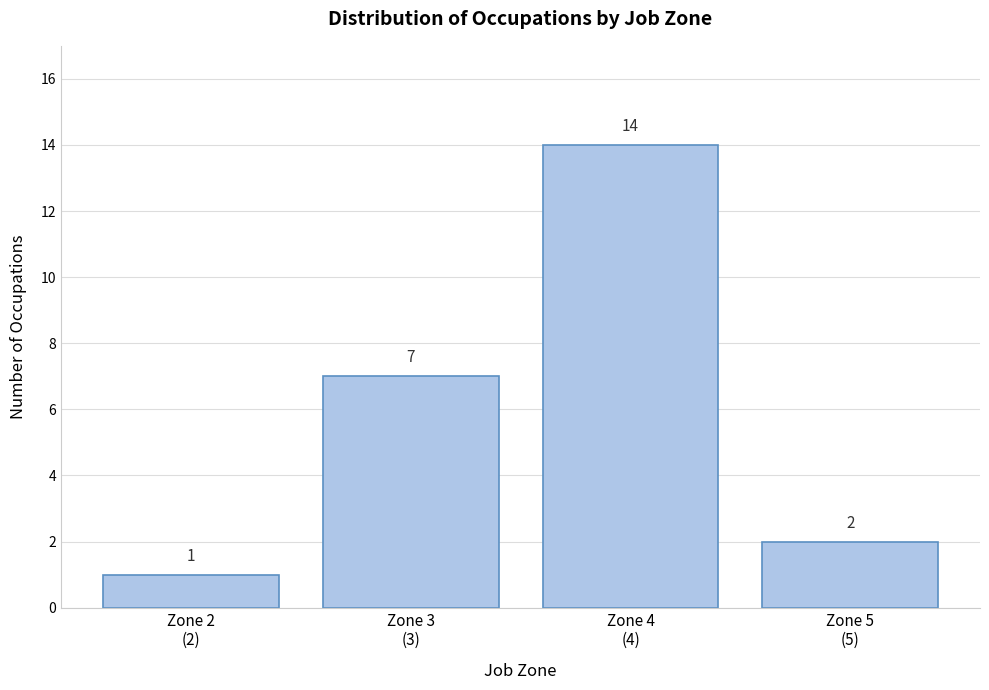

Reading left to right, transcribe all the data shown in this chart.

1	7	14	2